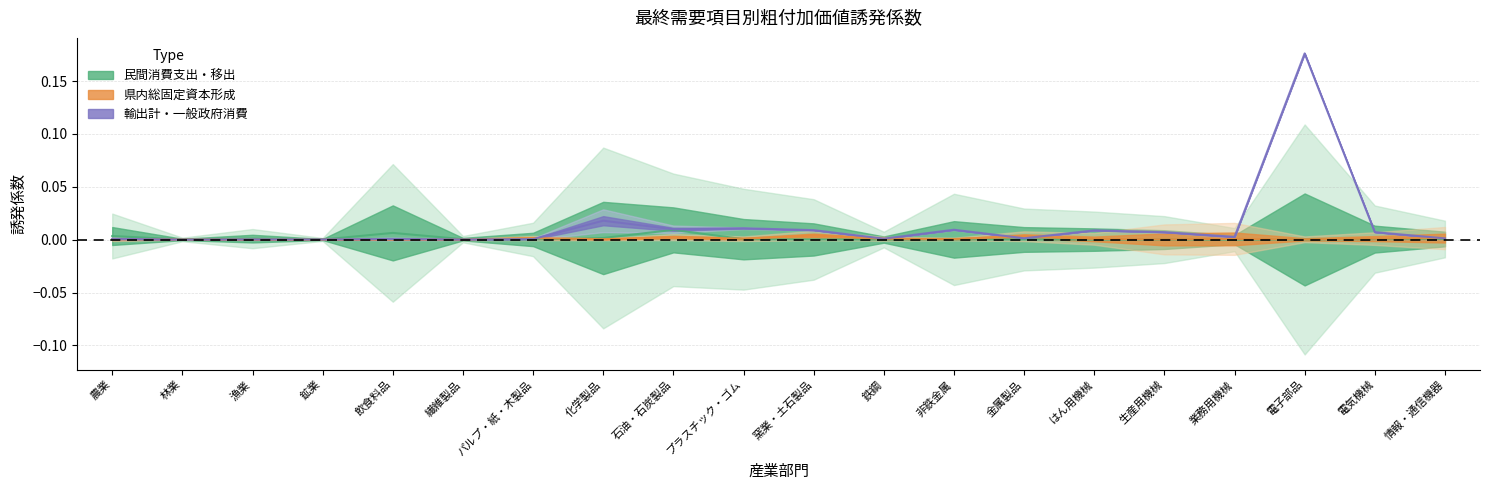

At which label does 輸出計_line reach its peak?

電子部品